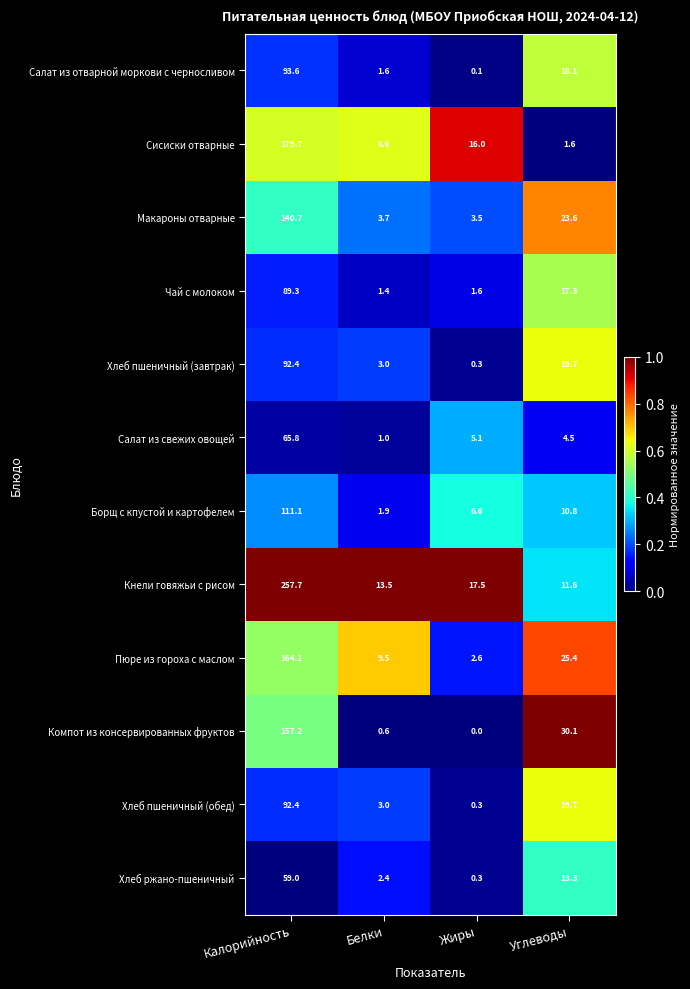

Which series has the widest spread of values?

Кнели говяжьи с рисом